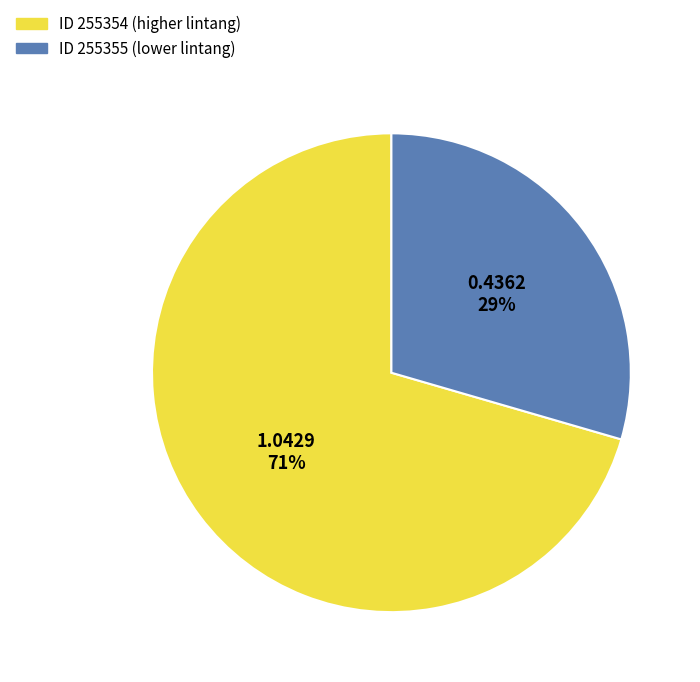

To the nearest percent, what is the average slice percentage?

50%